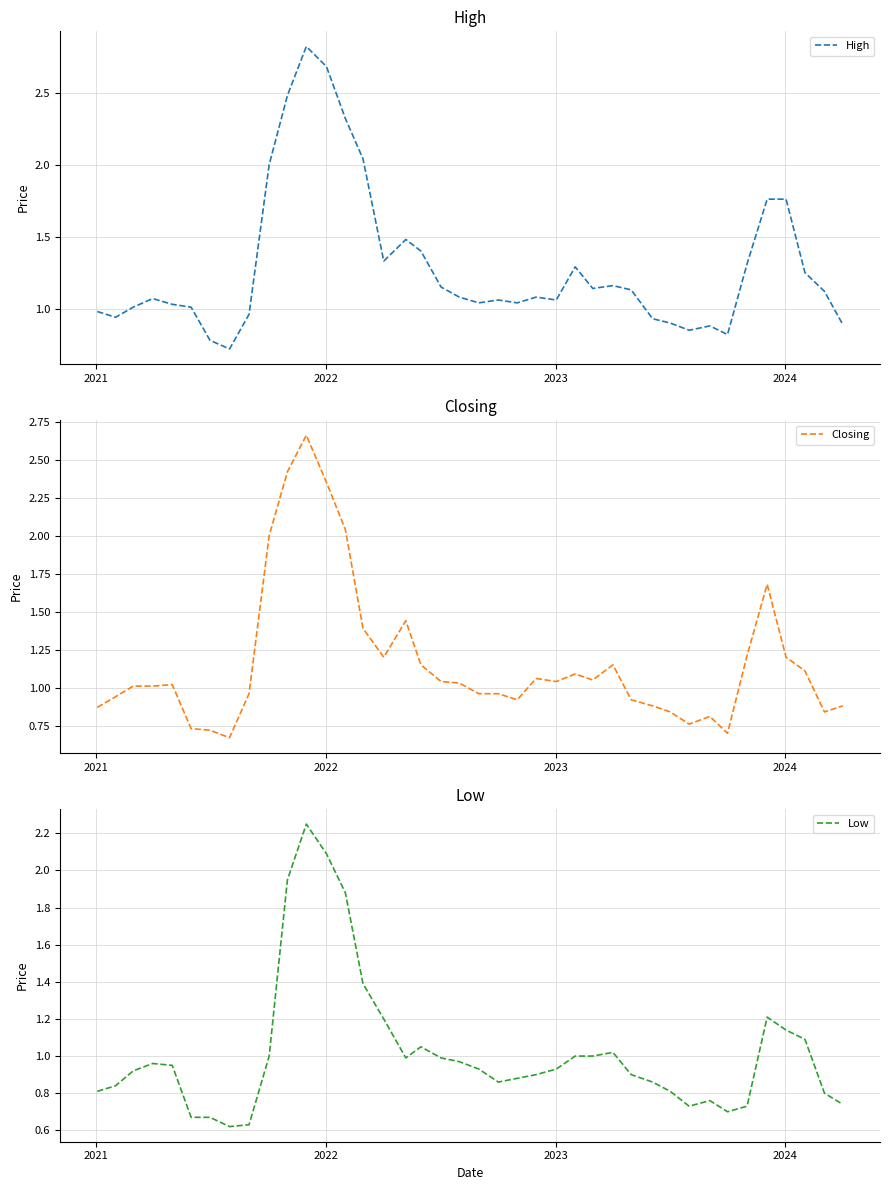

List the series in order of their peak value, highest first.

High, Closing, Low